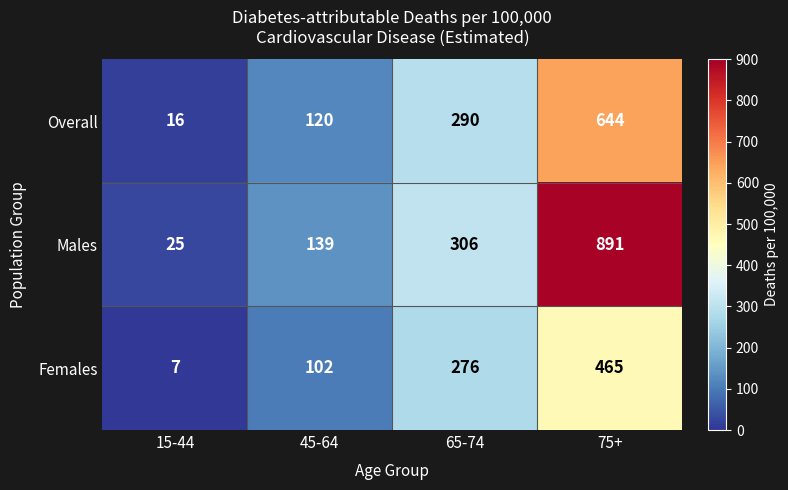

At which label does Females reach its minimum?

15-44